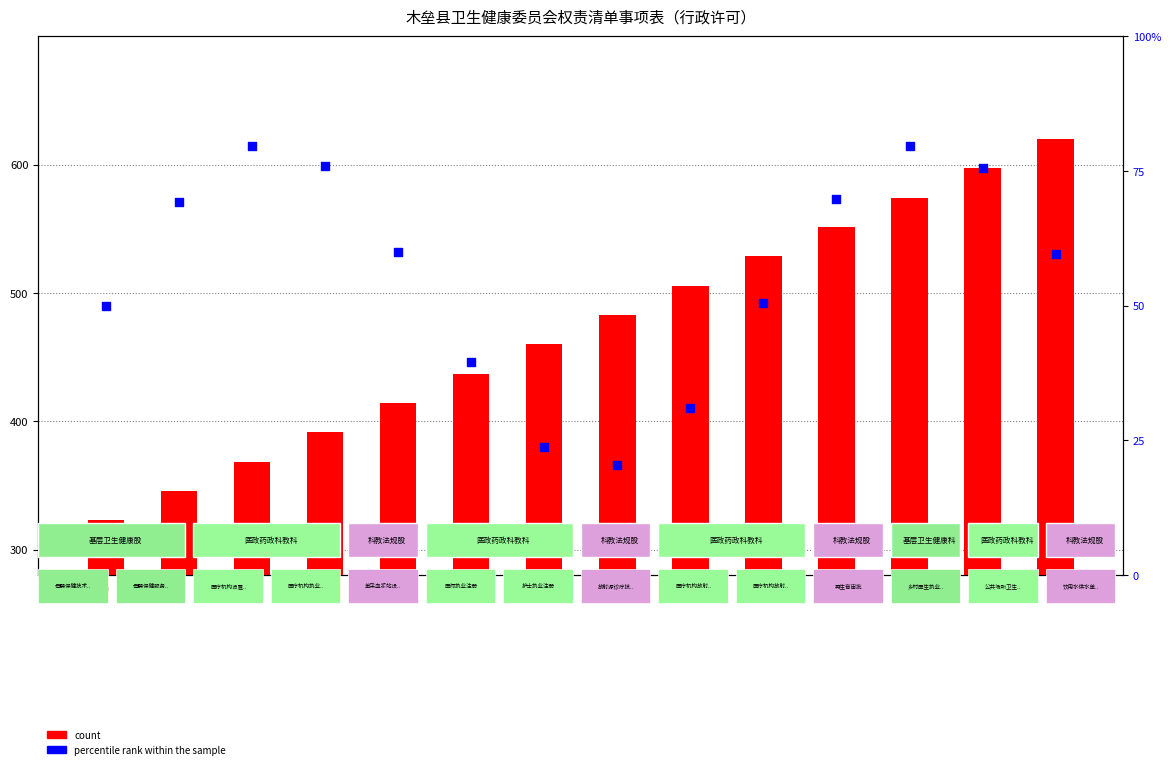

What are all the series names shown in the legend?

count, percentile rank within the sample